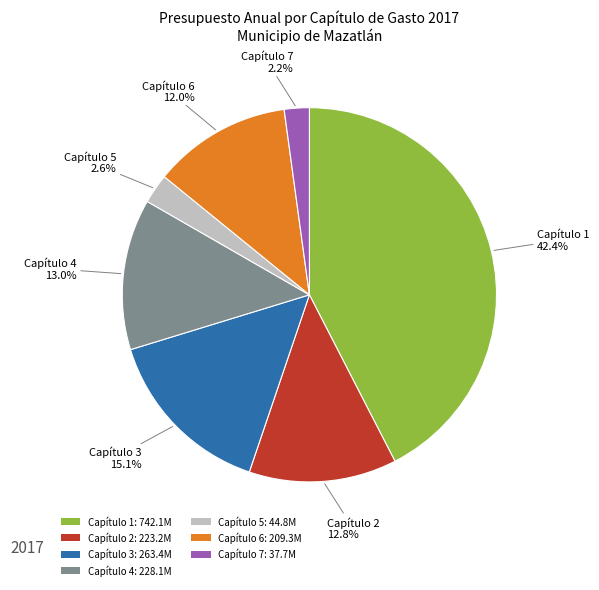

What percentage is the Capítulo 4 slice, to the nearest percent?

13%